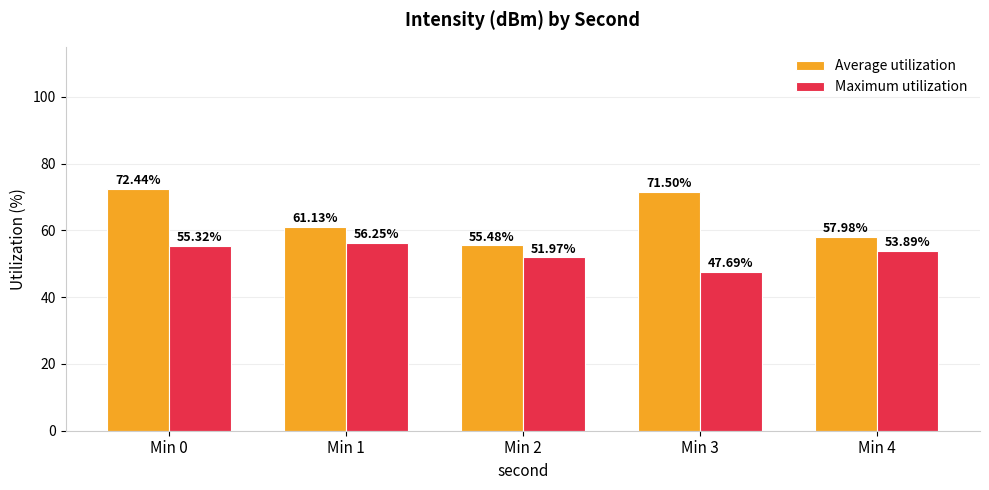

How many groups of bars are there?

5